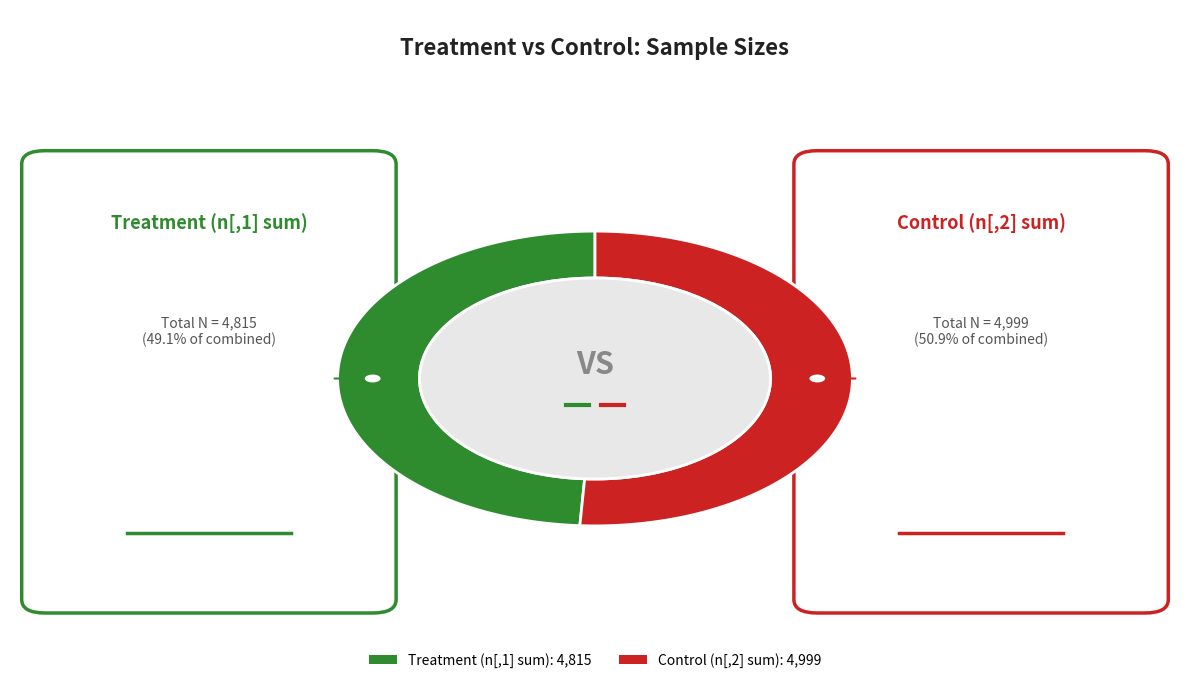

The NA slice represents 1% of the pie. True or false?

False